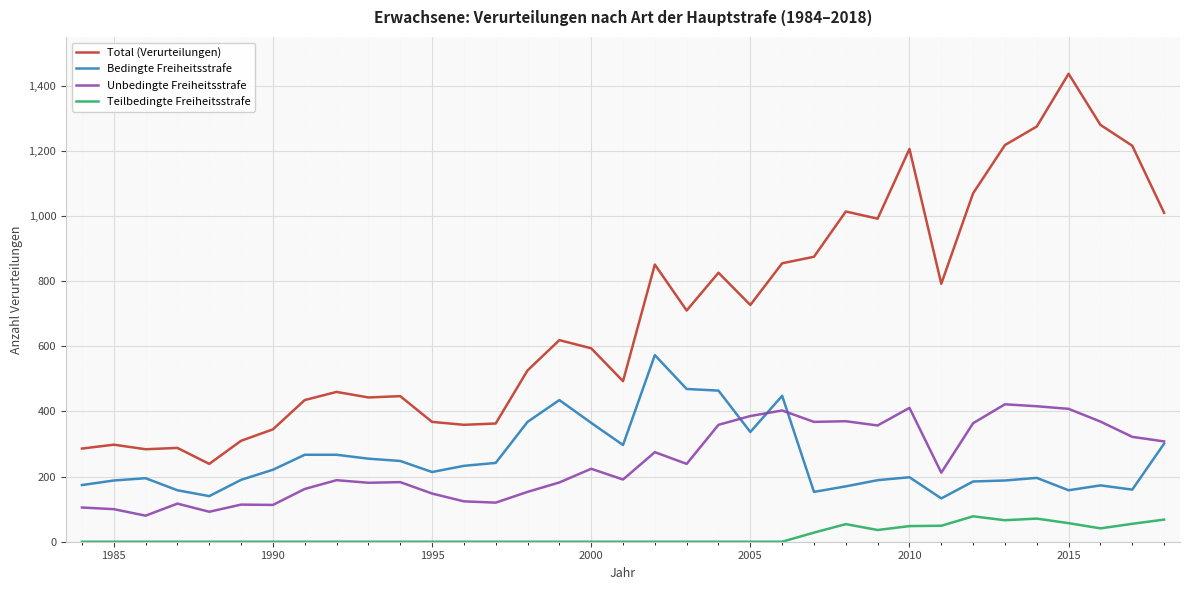

True or false: Teilbedingte Freiheitsstrafe and Total (Verurteilungen) intersect in this chart.

False